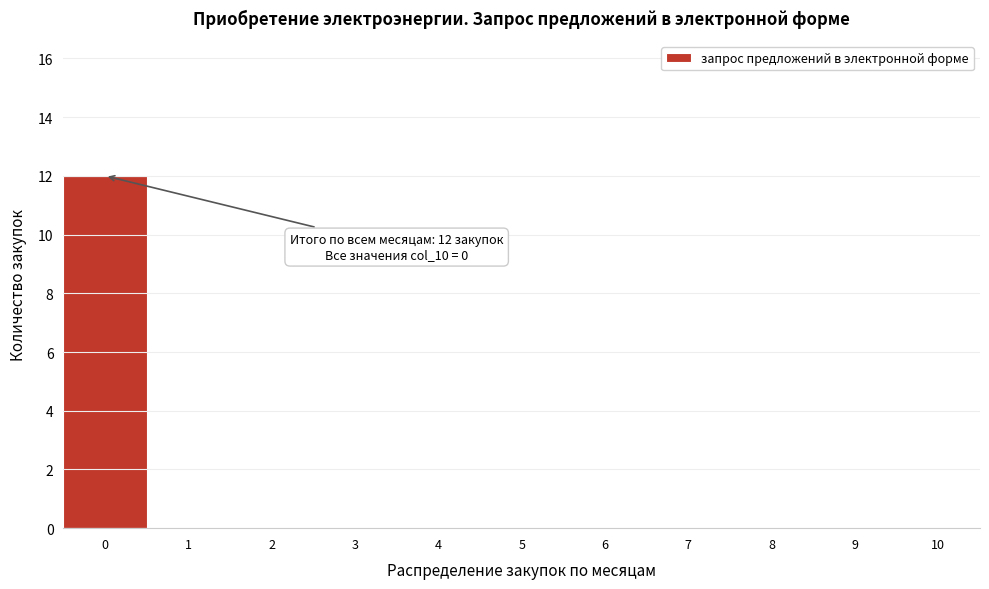

Which range on the x-axis has the tallest bar?

-0.5 to 0.5